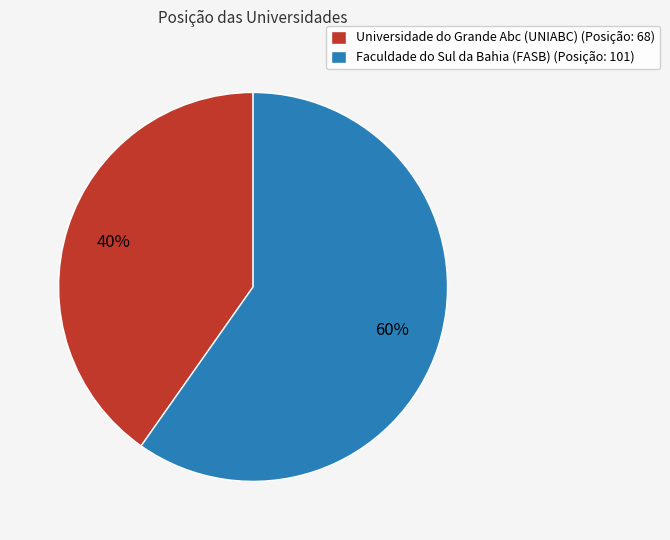

Rank the categories by value from highest to lowest.

Faculdade do Sul da Bahia (FASB), Universidade do Grande Abc (UNIABC)